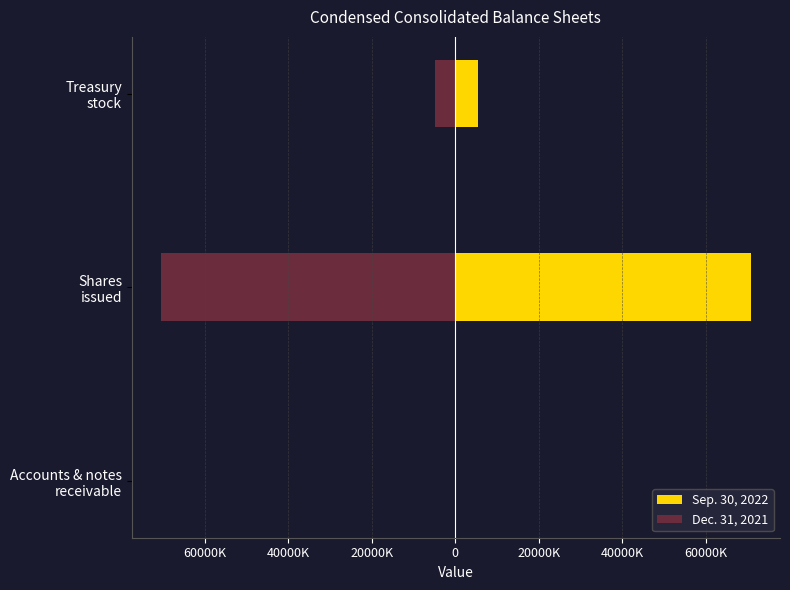

Which has a higher value, Shares issued or Accounts & notes receivable?

Shares issued